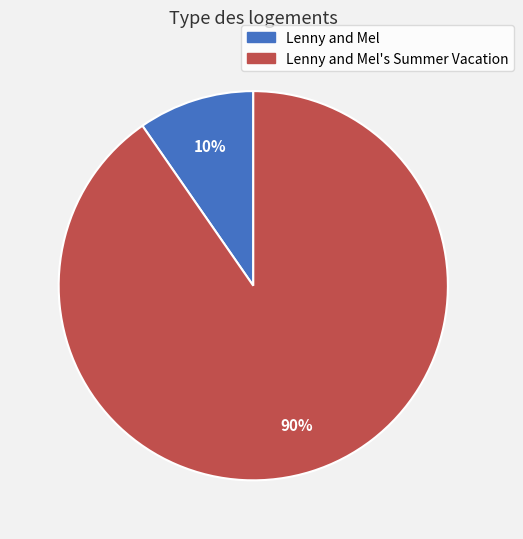

To the nearest percent, what percentage of the pie is Lenny and Mel's Summer Vacation?

90%